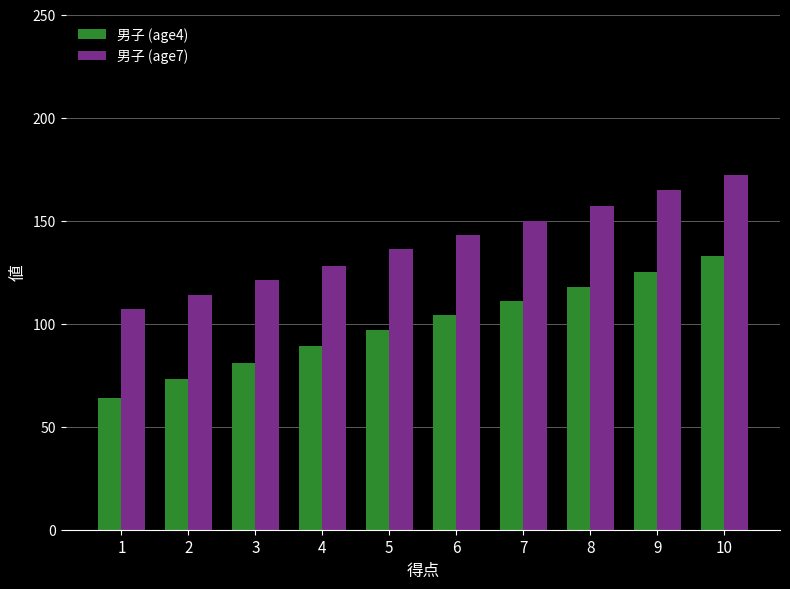

How many groups of bars are there?

10